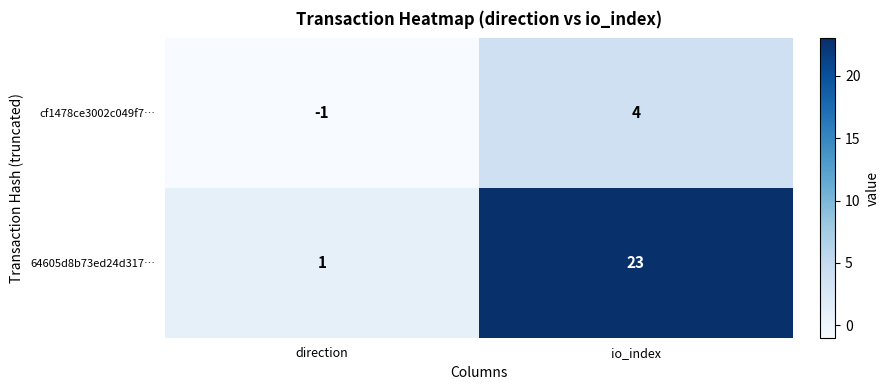

Reading right to left, extract all data points from this chart.

cf1478ce3002c049f7…: 4	-1
64605d8b73ed24d317…: 23	1